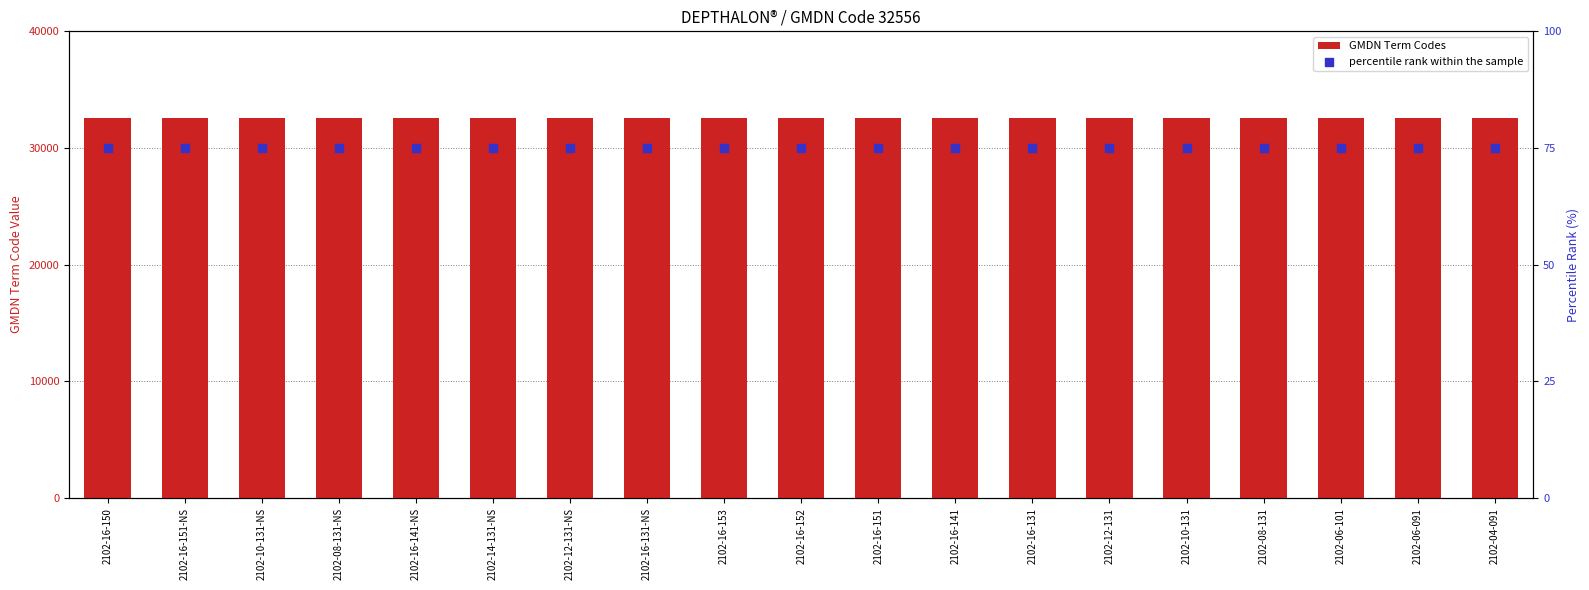

Which series contains the lowest Y value?

percentile rank within the sample